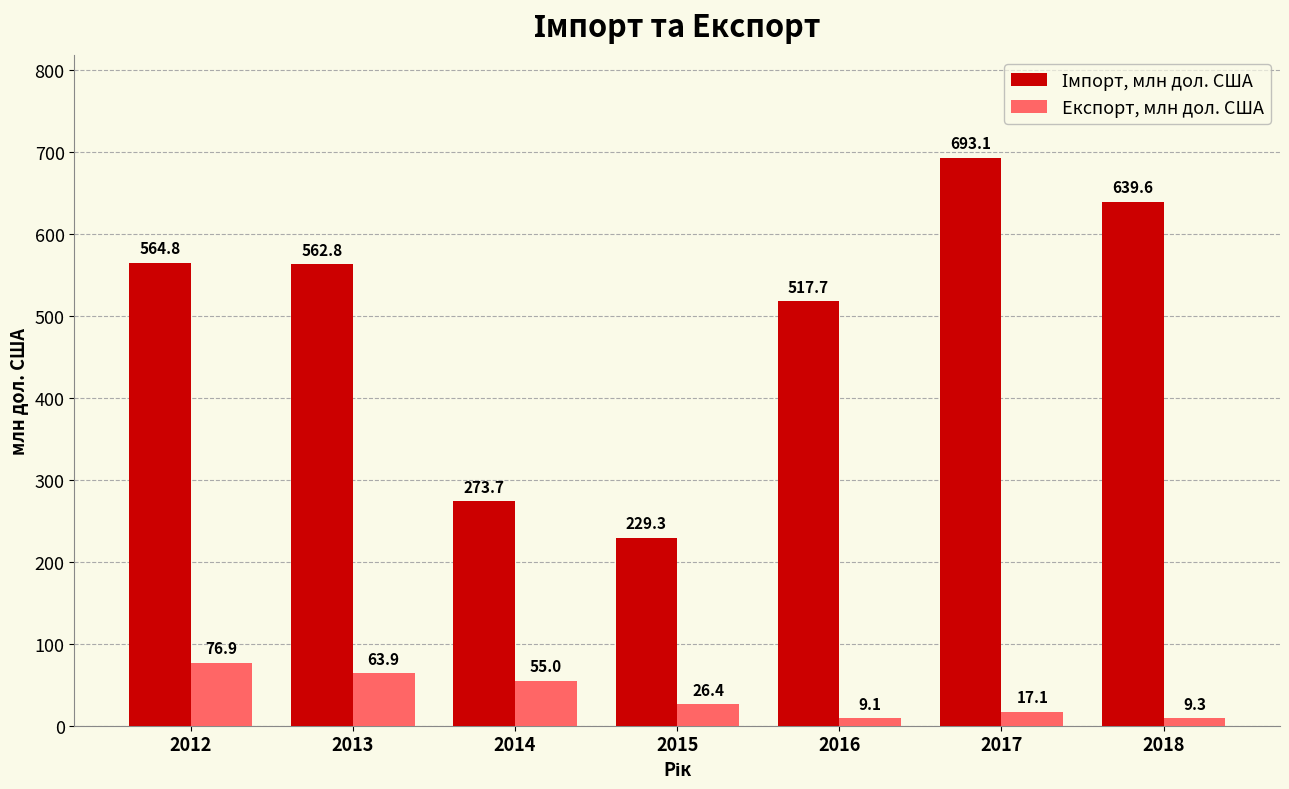

List the labels in order of Експорт, млн дол. США value, smallest first.

2016, 2018, 2017, 2015, 2014, 2013, 2012